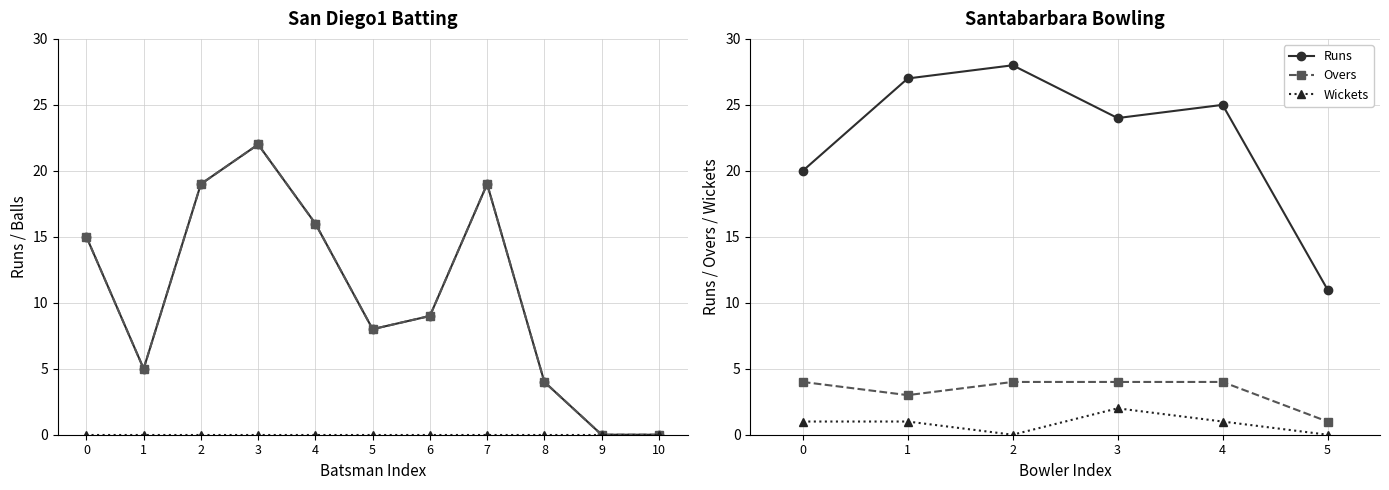

Is this an area chart (filled region under the line)?

No